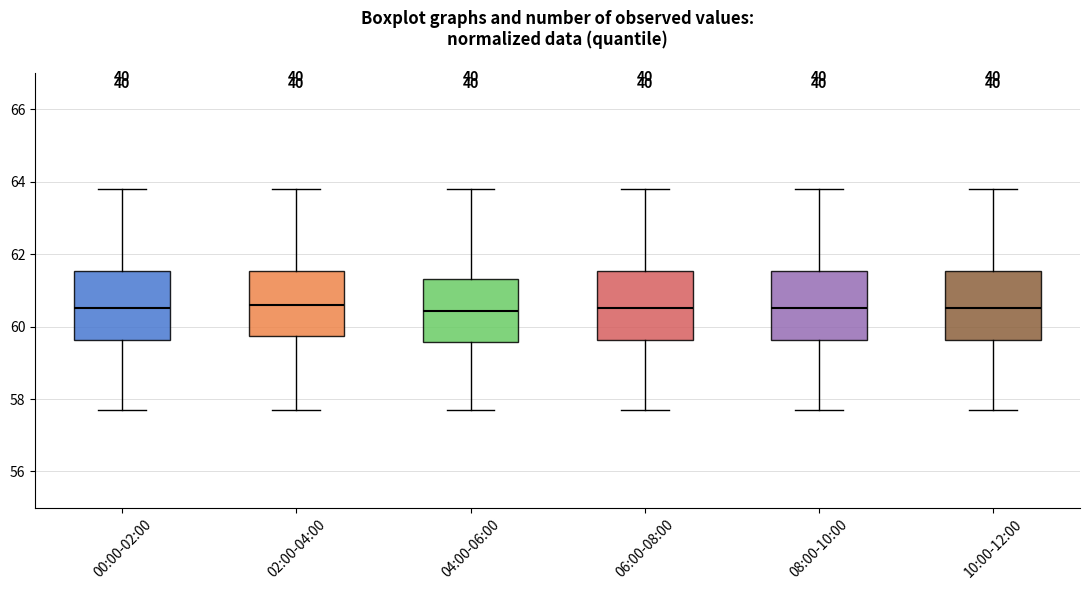

Reading left to right, transcribe this box plot: for each box, give where its median line is, the range the box spans, and where its two whiskers end, as read against the y-axis. The values are not printed on the chart, so give them approximately, as read against the axis.

00:00-02:00: median 60.6, box 59.6 to 61.6, whiskers 57.6 to 63.8
02:00-04:00: median 60.6, box 59.8 to 61.6, whiskers 57.6 to 63.8
04:00-06:00: median 60.4, box 59.6 to 61.4, whiskers 57.6 to 63.8
06:00-08:00: median 60.6, box 59.6 to 61.6, whiskers 57.6 to 63.8
08:00-10:00: median 60.6, box 59.6 to 61.6, whiskers 57.6 to 63.8
10:00-12:00: median 60.6, box 59.6 to 61.6, whiskers 57.6 to 63.8